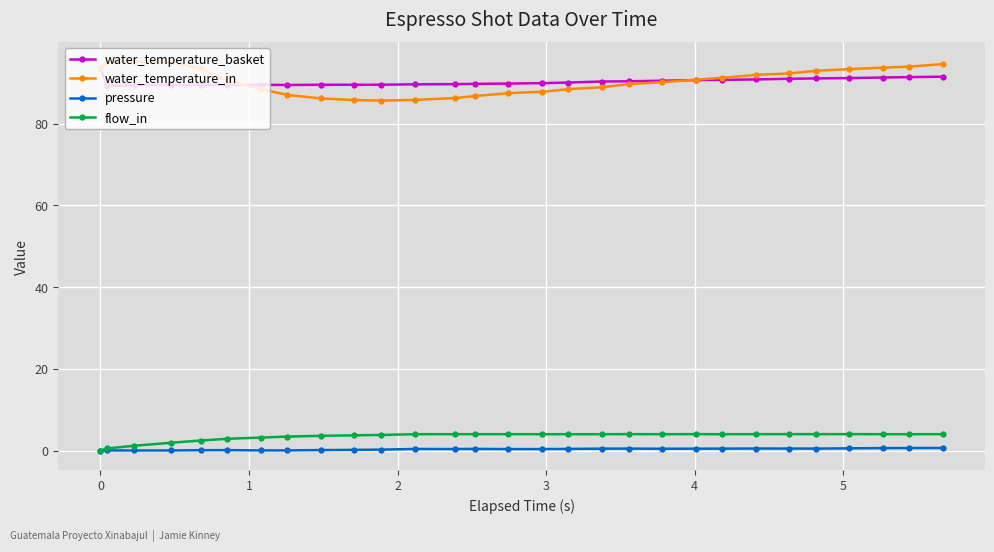

What is the average value of the pressure series?

0.3